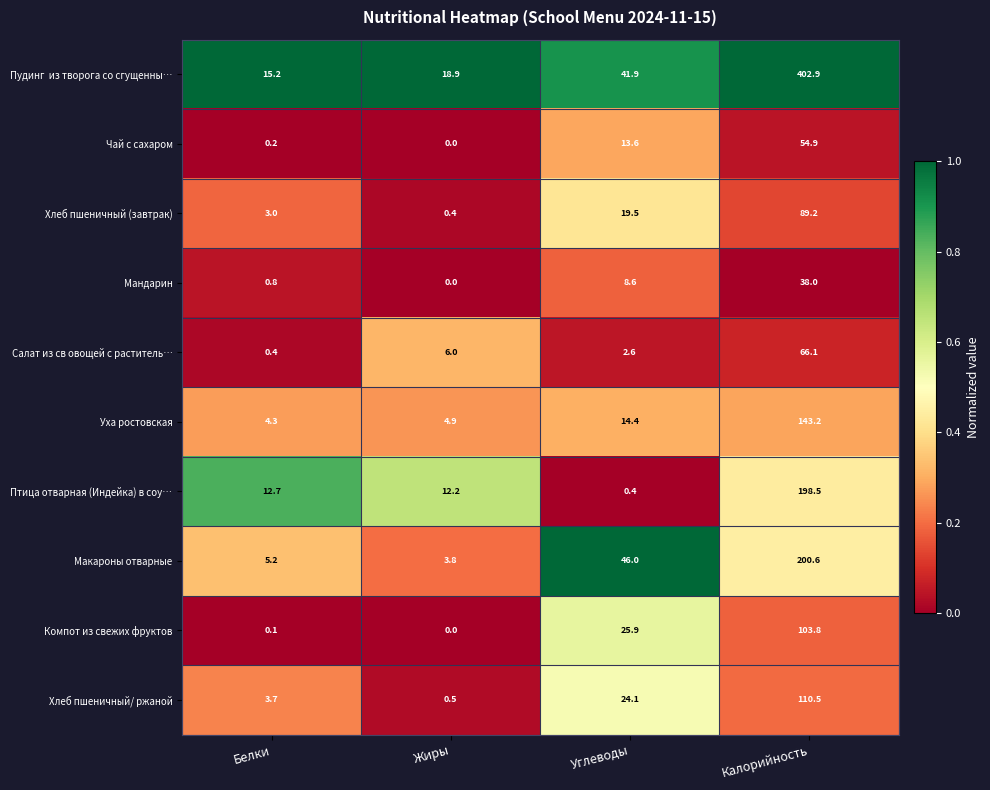

What is the average value of the Макароны отварные series?

63.9